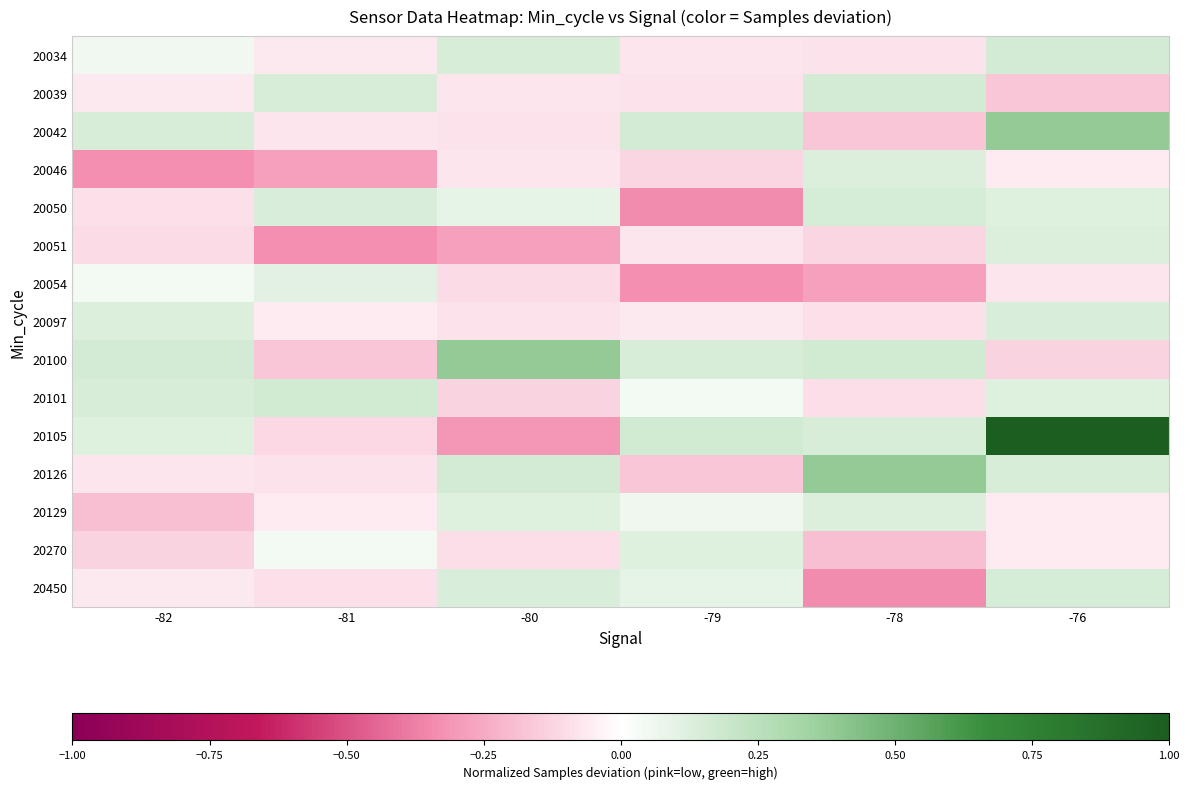

Reading left to right, transcribe all the data shown in this chart.

20034: -82=0.0	-81=-0.1	-80=0.1	-79=-0.1	-78=-0.1	-76=0.2
20039: -82=-0.1	-81=0.1	-80=-0.1	-79=-0.1	-78=0.2	-76=-0.2
20042: -82=0.1	-81=-0.1	-80=-0.1	-79=0.2	-78=-0.2	-76=0.4
20046: -82=-0.3	-81=-0.3	-80=-0.1	-79=-0.1	-78=0.1	-76=-0.1
20050: -82=-0.1	-81=0.1	-80=0.1	-79=-0.3	-78=0.2	-76=0.1
20051: -82=-0.1	-81=-0.3	-80=-0.3	-79=-0.1	-78=-0.1	-76=0.1
20054: -82=0.0	-81=0.1	-80=-0.1	-79=-0.3	-78=-0.3	-76=-0.1
20097: -82=0.1	-81=-0.1	-80=-0.1	-79=-0.1	-78=-0.1	-76=0.1
20100: -82=0.2	-81=-0.2	-80=0.4	-79=0.1	-78=0.2	-76=-0.1
20101: -82=0.1	-81=0.2	-80=-0.1	-79=0.0	-78=-0.1	-76=0.1
20105: -82=0.1	-81=-0.1	-80=-0.3	-79=0.2	-78=0.1	-76=1.0
20126: -82=-0.1	-81=-0.1	-80=0.2	-79=-0.2	-78=0.4	-76=0.1
20129: -82=-0.2	-81=-0.1	-80=0.1	-79=0.1	-78=0.1	-76=-0.1
20270: -82=-0.1	-81=0.0	-80=-0.1	-79=0.1	-78=-0.2	-76=-0.1
20450: -82=-0.1	-81=-0.1	-80=0.1	-79=0.1	-78=-0.3	-76=0.2